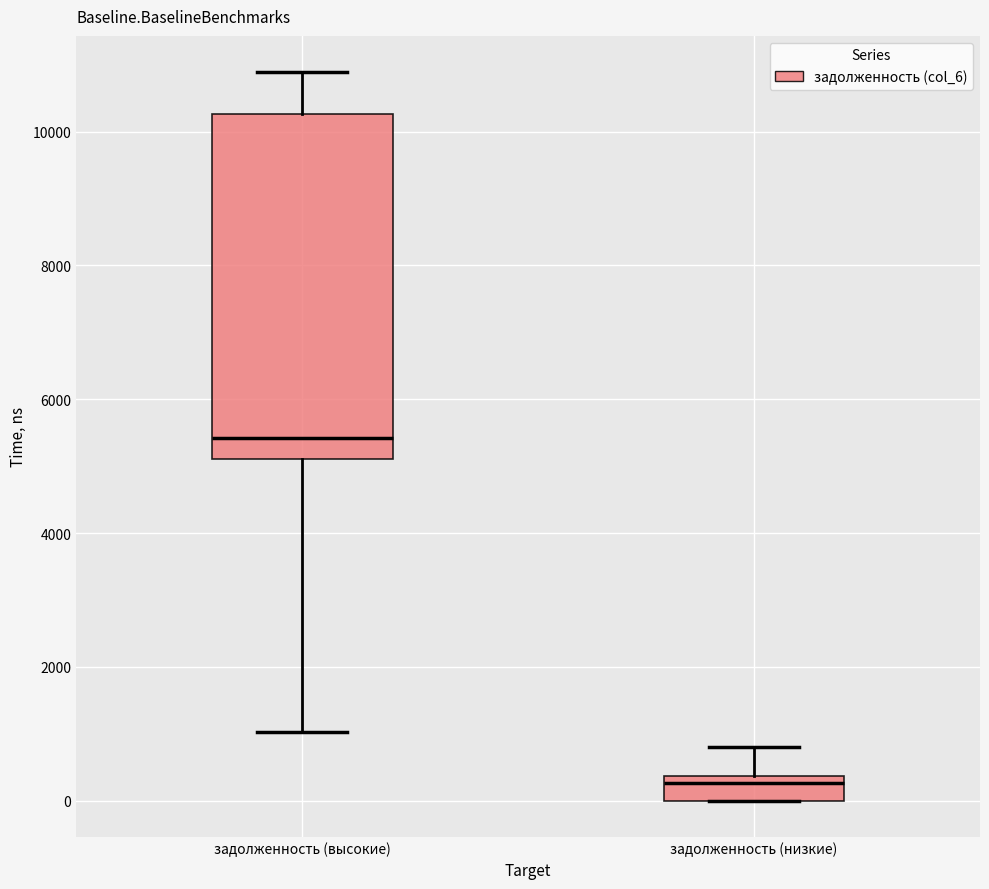

Which box has the lowest median line?

задолженность (низкие)